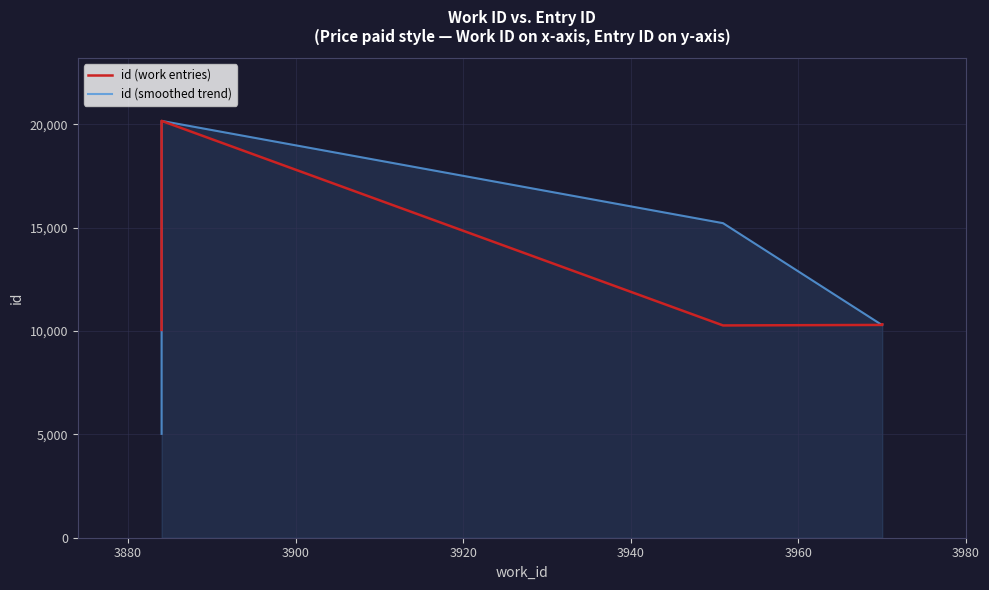

What is the sum of the id (smoothed trend) values at 3980 and 3920?

25541.0